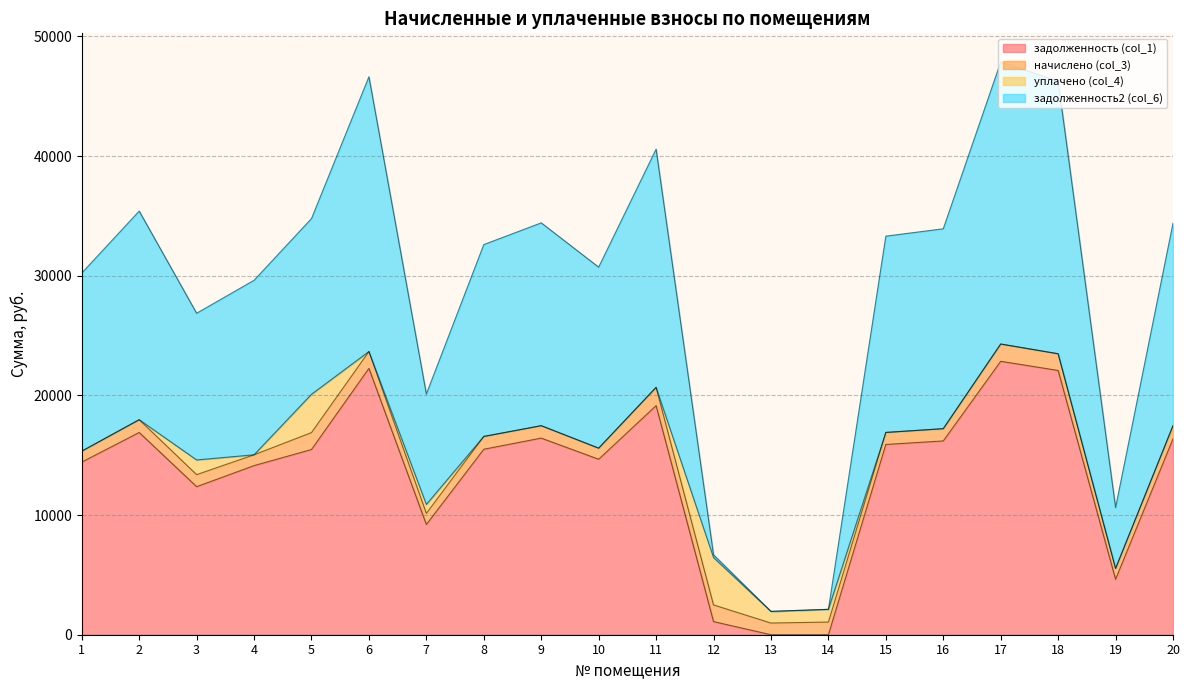

At which category does задолженность (col_1) reach its first local valley?

3